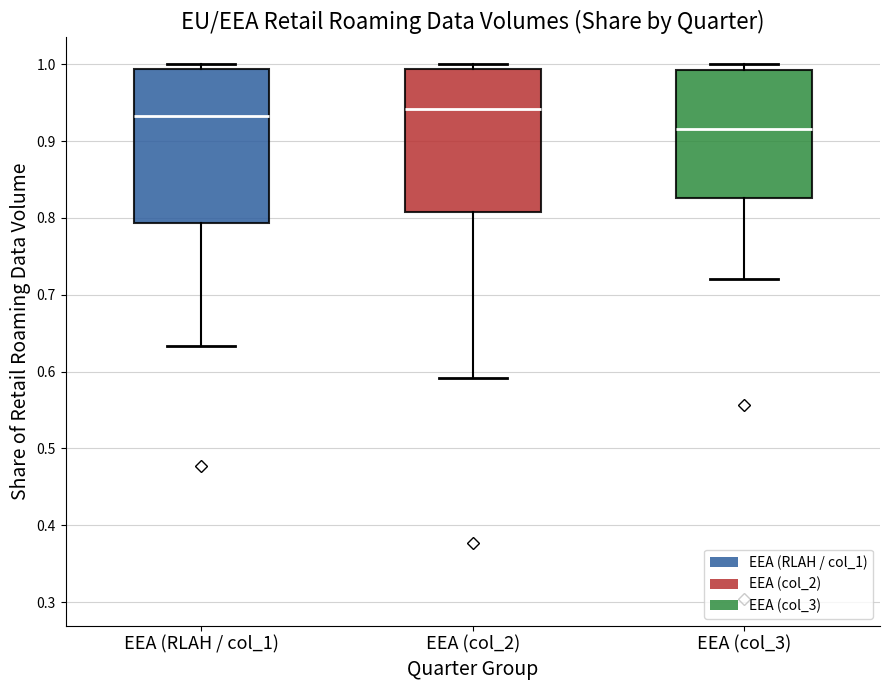

Reading left to right, transcribe this box plot: for each box, give where its median line is, the range the box spans, and where its two whiskers end, as read against the y-axis. The values are not printed on the chart, so give them approximately, as read against the axis.

EEA (RLAH / col_1): median 0.93, box 0.79 to 0.99, whiskers 0.63 to 1.00
EEA (col_2): median 0.94, box 0.81 to 0.99, whiskers 0.59 to 1.00
EEA (col_3): median 0.92, box 0.83 to 0.99, whiskers 0.72 to 1.00